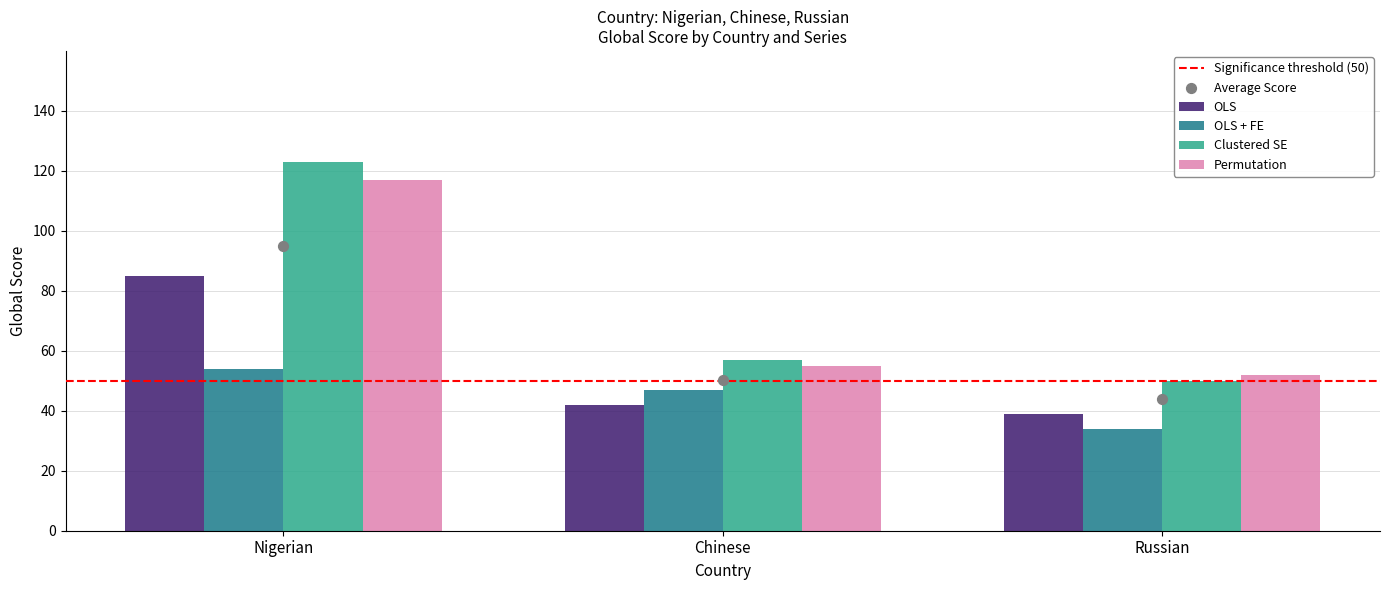

Which series has the largest total across all categories?

Clustered SE